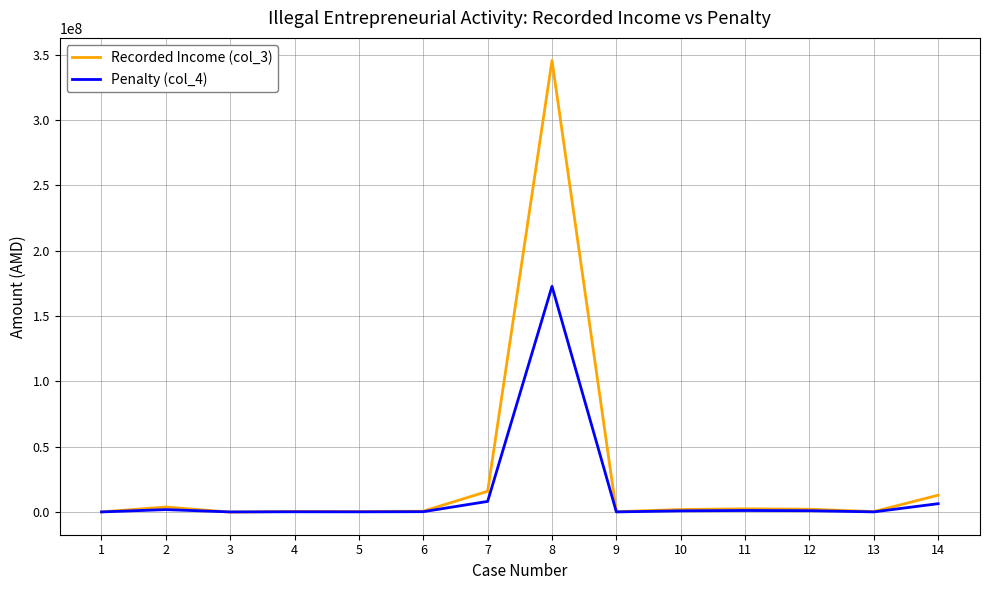

What is the greatest value displayed?

345500000